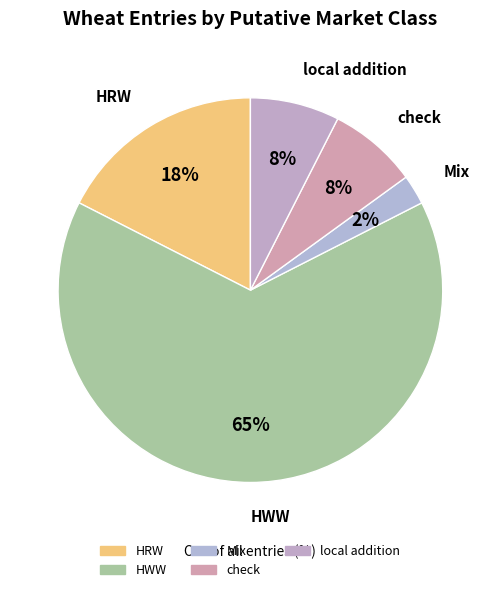

To the nearest percent, what is the combined percentage of HWW and local addition?

72%